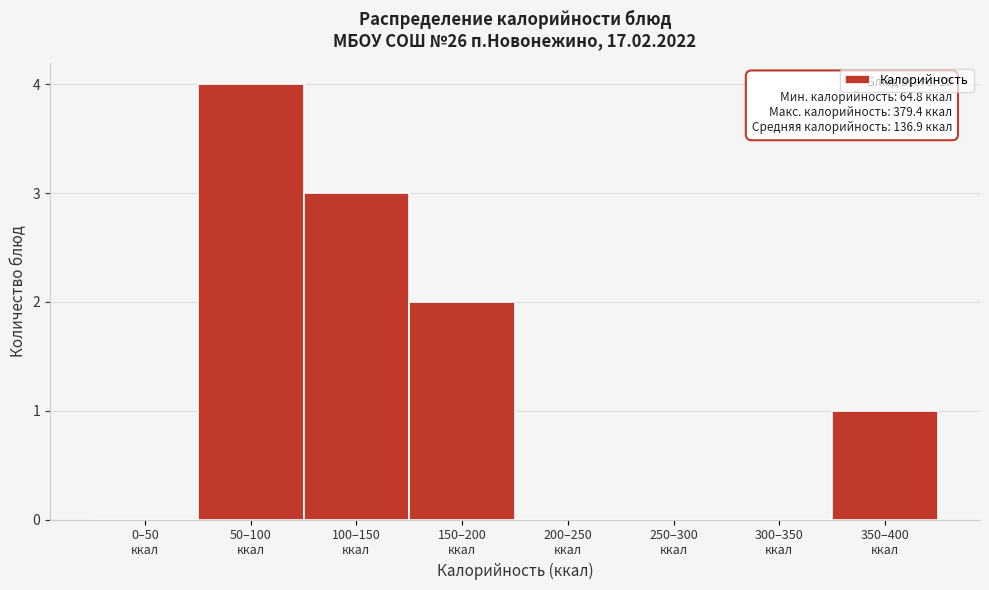

What is the maximum value shown in the chart?

4